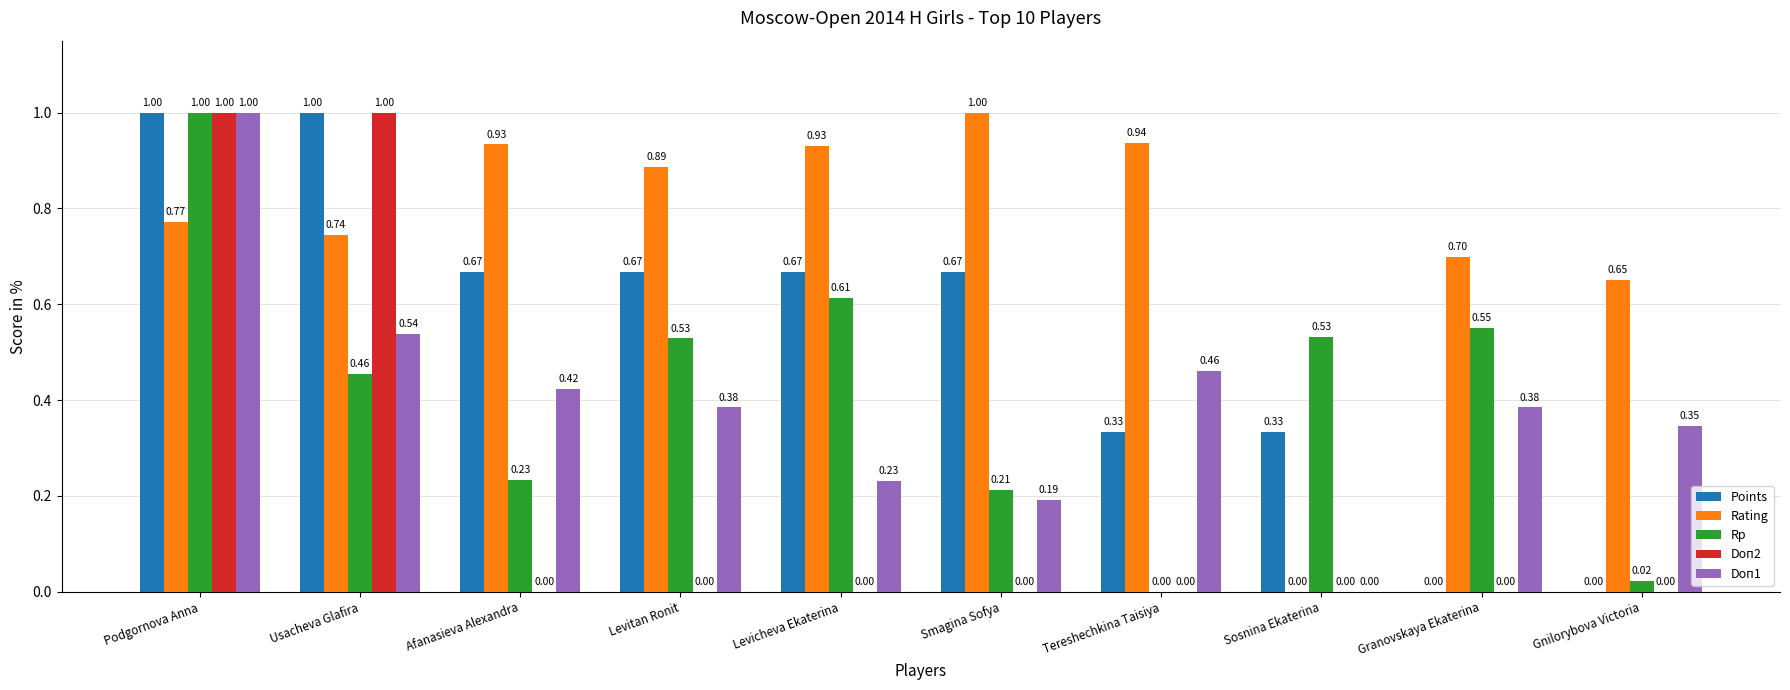

What is the sum of all Doп1 values?

4.0